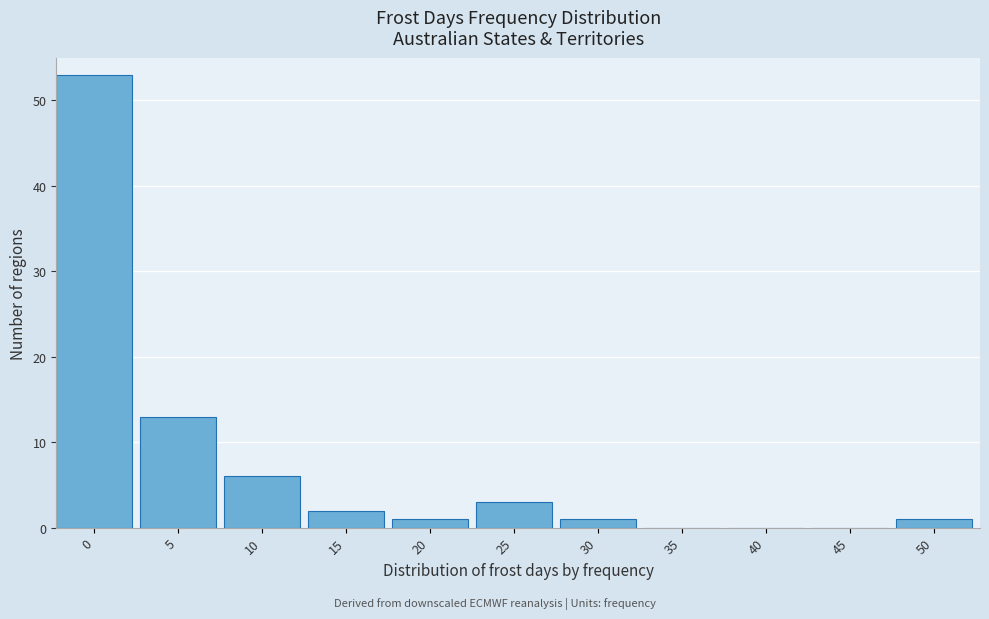

What is the maximum value shown in the chart?

53